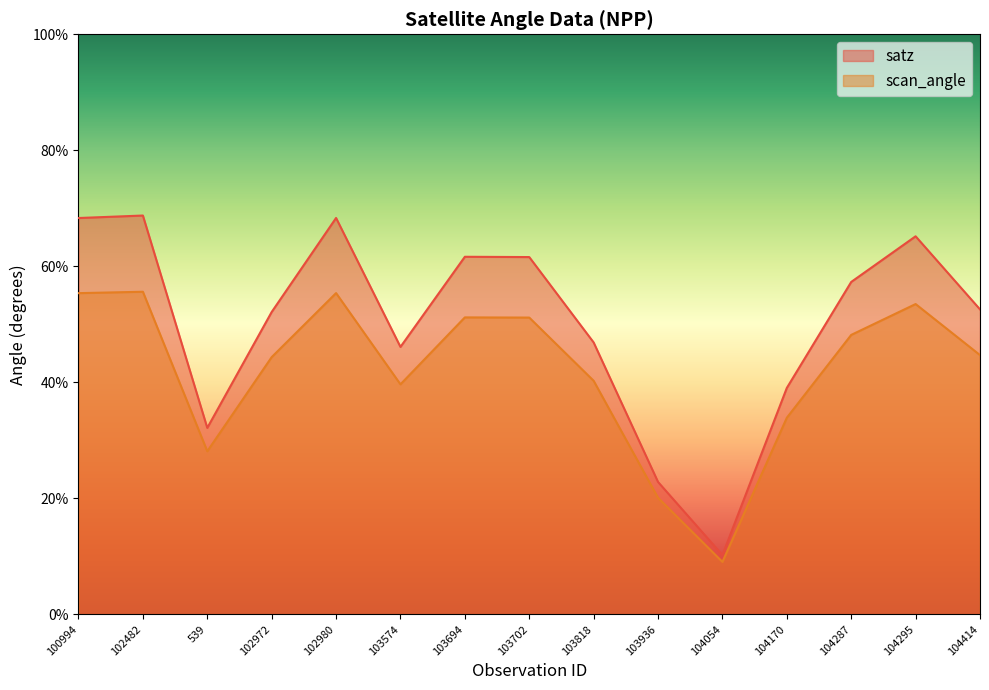

What are all the series names shown in the legend?

satz, scan_angle